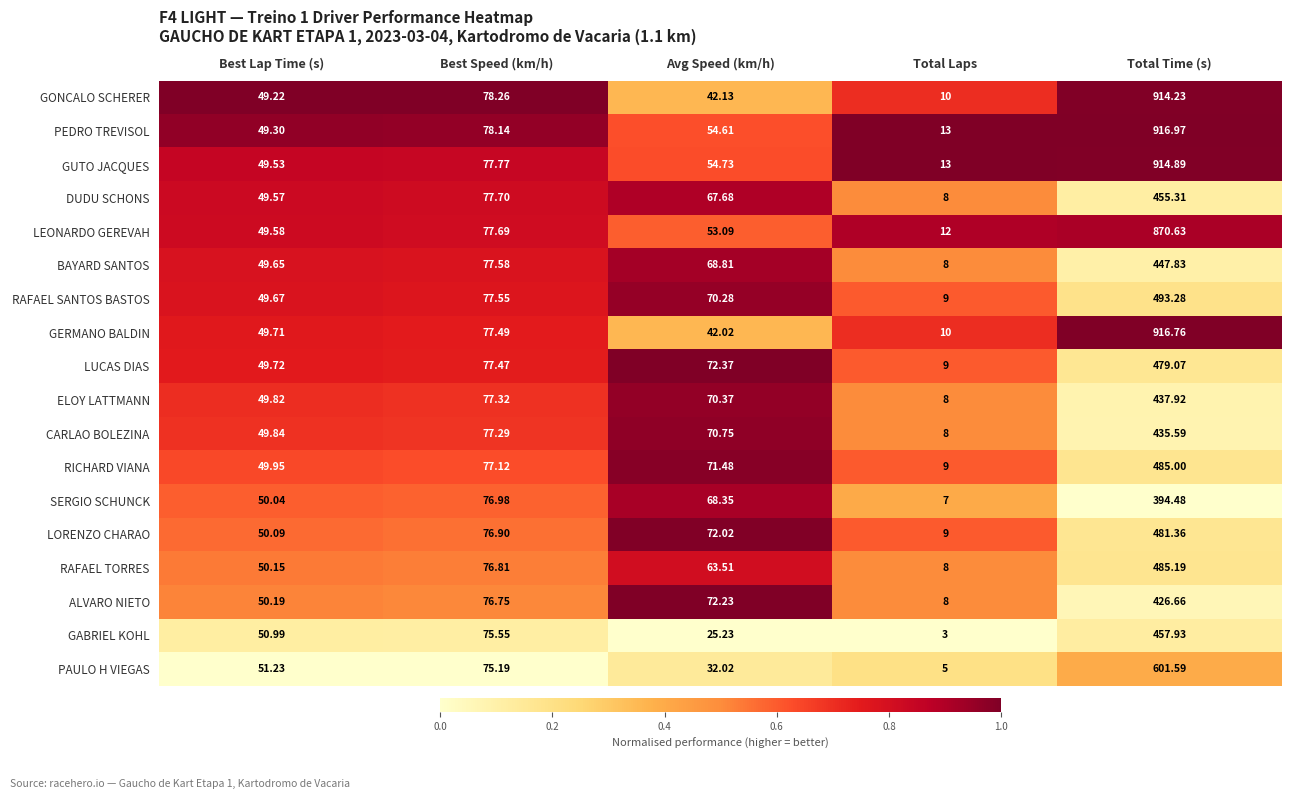

Rank the categories by ALVARO NIETO value from lowest to highest.

Total Laps, Best Lap Time (s), Avg Speed (km/h), Best Speed (km/h), Total Time (s)